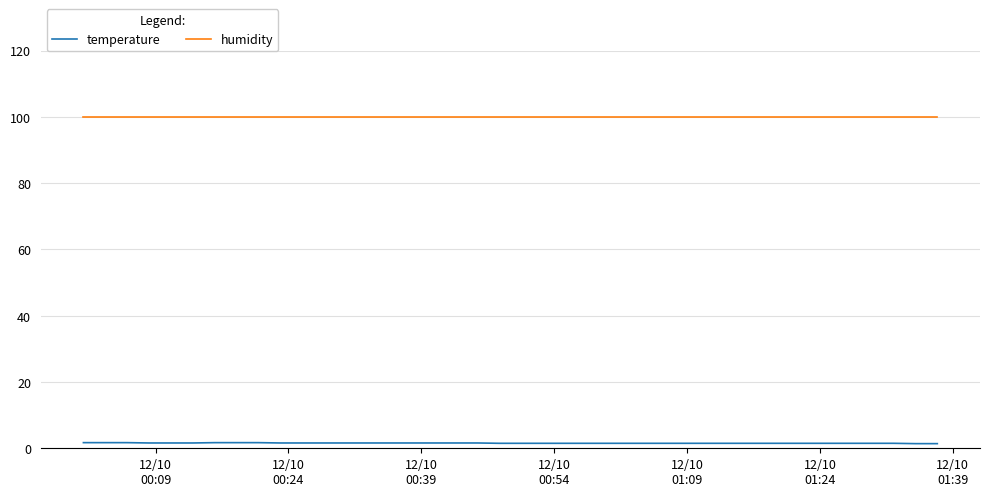

How many temperature values are between 1 and 2?

40